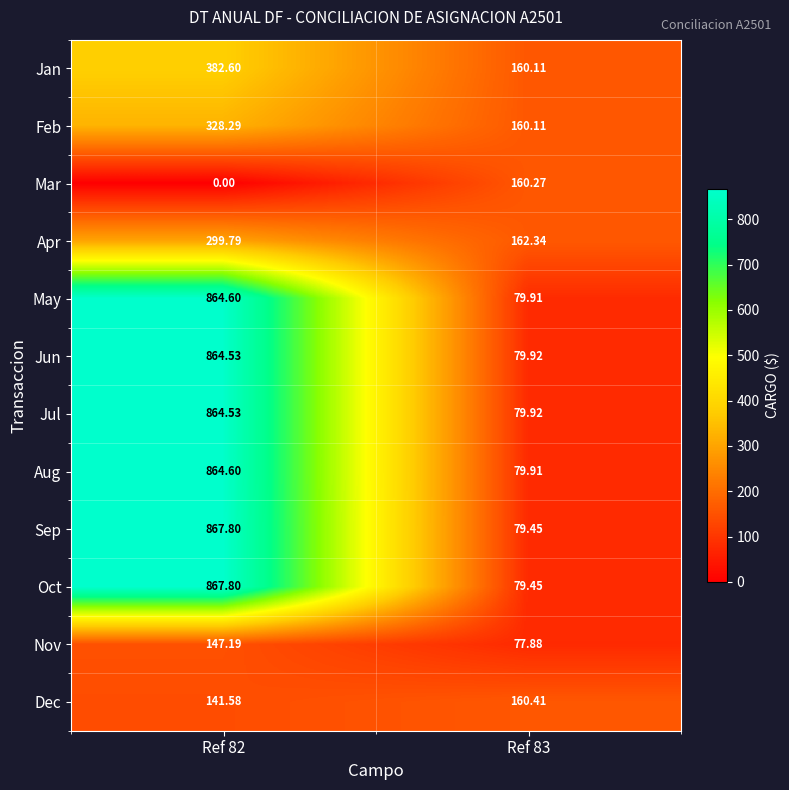

Is the value of Feb at Ref 83 greater than the value of Sep at Ref 82?

No